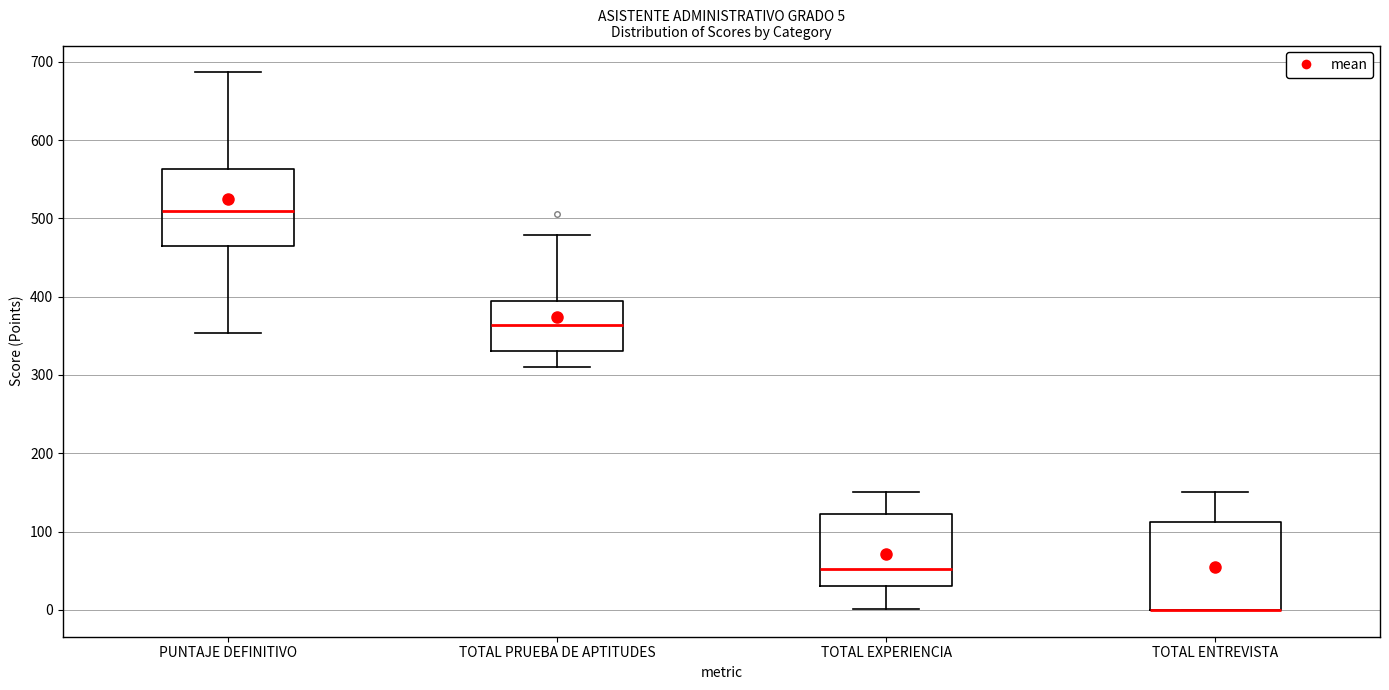

Comparing the boxes themselves (not the whiskers), which one is the tallest?

TOTAL ENTREVISTA